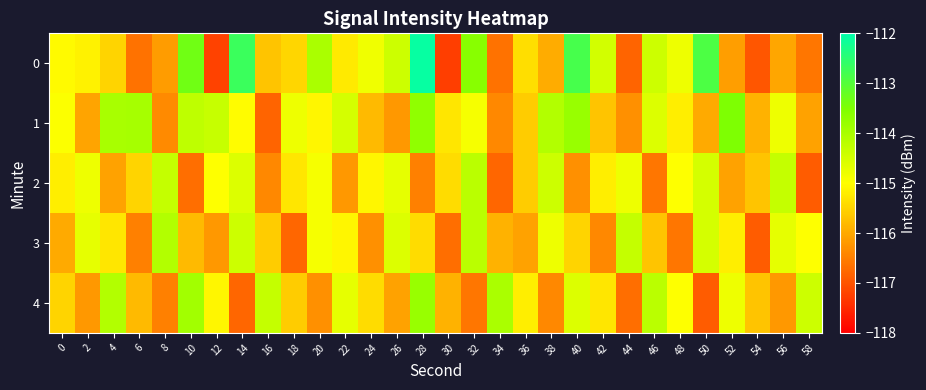

Reading left to right, extract all data points from this chart.

0: 0=-115.0	2=-115.2	4=-115.5	6=-116.7	8=-116.2	10=-113.3	12=-117.2	14=-112.7	16=-115.7	18=-115.5	20=-114.0	22=-115.2	24=-114.8	26=-114.4	28=-112.1	30=-117.3	32=-113.6	34=-116.7	36=-115.4	38=-116.0	40=-112.8	42=-114.5	44=-116.8	46=-114.4	48=-114.8	50=-112.9	52=-116.1	54=-117.0	56=-116.1	58=-116.6
1: 0=-115.0	2=-116.1	4=-114.0	6=-114.0	8=-116.4	10=-114.2	12=-114.3	14=-115.0	16=-116.8	18=-114.8	20=-115.1	22=-114.5	24=-115.8	26=-116.2	28=-113.7	30=-115.3	32=-114.9	34=-116.4	36=-115.6	38=-114.1	40=-113.8	42=-115.7	44=-116.3	46=-114.6	48=-115.2	50=-116.0	52=-113.5	54=-115.9	56=-114.8	58=-116.1
2: 0=-115.2	2=-114.8	4=-116.1	6=-115.5	8=-114.3	10=-116.7	12=-115.0	14=-114.6	16=-116.4	18=-115.3	20=-114.9	22=-116.2	24=-115.1	26=-114.7	28=-116.5	30=-115.4	32=-114.2	34=-116.8	36=-115.6	38=-114.4	40=-116.3	42=-115.2	44=-114.8	46=-116.6	48=-115.0	50=-114.5	52=-116.1	54=-115.7	56=-114.3	58=-116.9
3: 0=-116.0	2=-114.7	4=-115.3	6=-116.5	8=-114.1	10=-115.8	12=-116.2	14=-114.4	16=-115.6	18=-116.8	20=-114.9	22=-115.1	24=-116.3	26=-114.6	28=-115.4	30=-116.7	32=-114.2	34=-115.9	36=-116.1	38=-114.8	40=-115.5	42=-116.4	44=-114.3	46=-115.7	48=-116.6	50=-114.5	52=-115.2	54=-116.9	56=-114.7	58=-115.0
4: 0=-115.5	2=-116.2	4=-114.1	6=-115.8	8=-116.5	10=-113.9	12=-115.1	14=-116.8	16=-114.3	18=-115.6	20=-116.3	22=-114.7	24=-115.4	26=-116.1	28=-113.8	30=-115.9	32=-116.6	34=-114.0	36=-115.2	38=-116.4	40=-114.6	42=-115.3	44=-116.7	46=-114.2	48=-115.0	50=-116.9	52=-114.8	54=-115.7	56=-116.2	58=-114.4